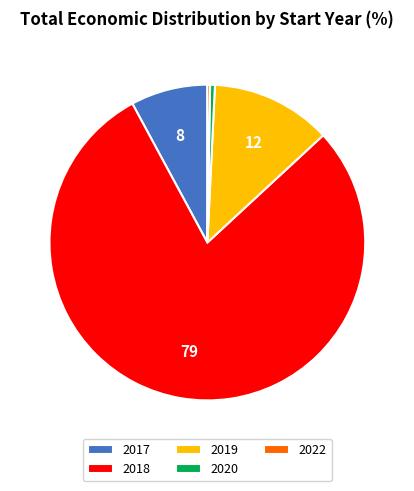

Combined, do 2022 and 2019 account for over 50%?

No